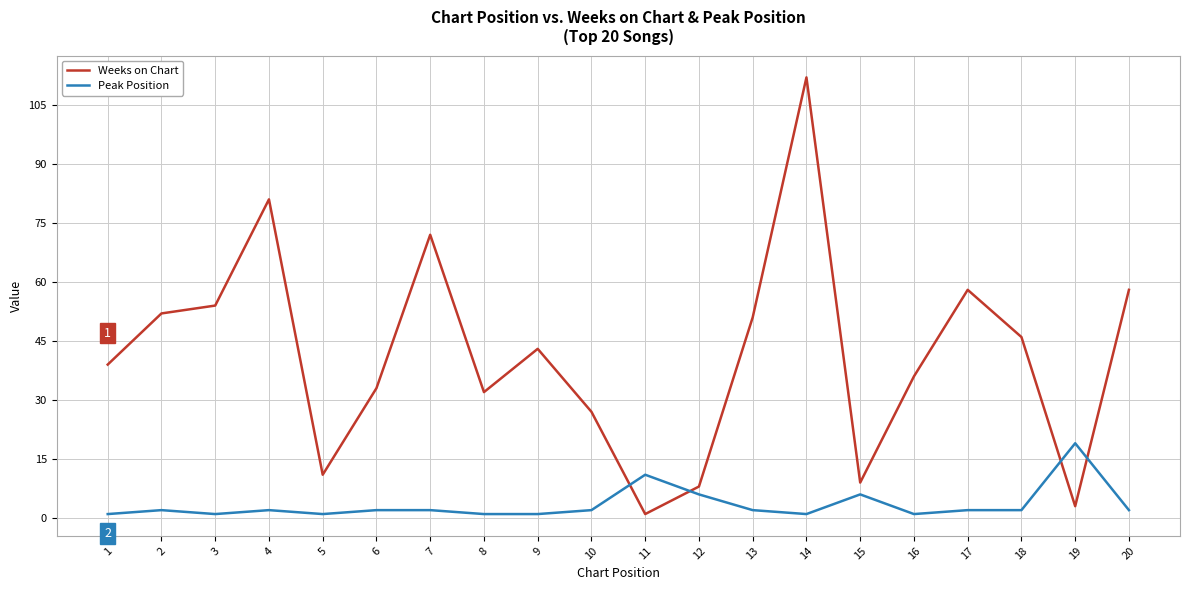

What is the maximum value for Weeks on Chart?

112